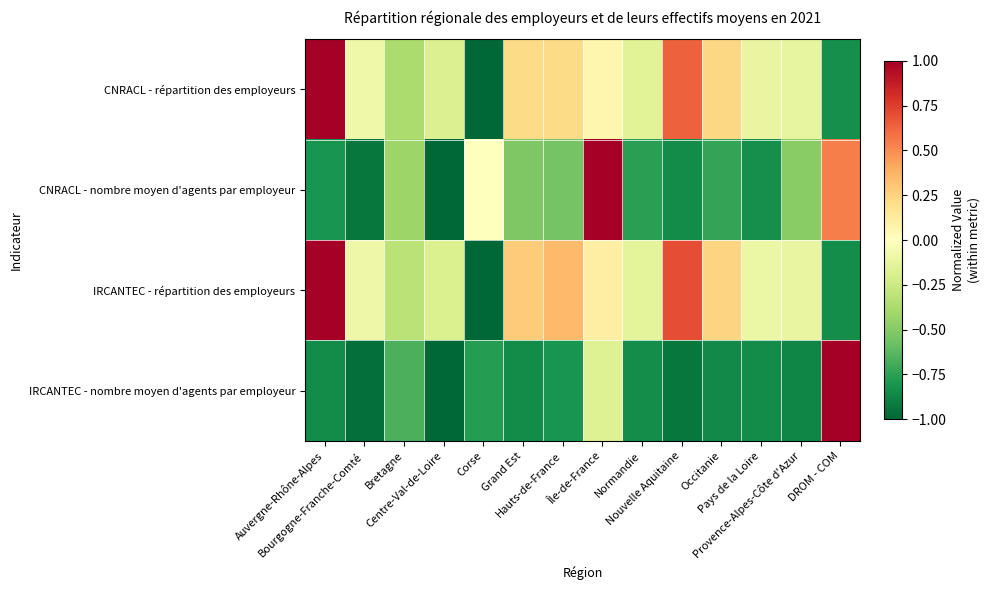

Which category has the highest value across all series?

Auvergne-Rhône-Alpes